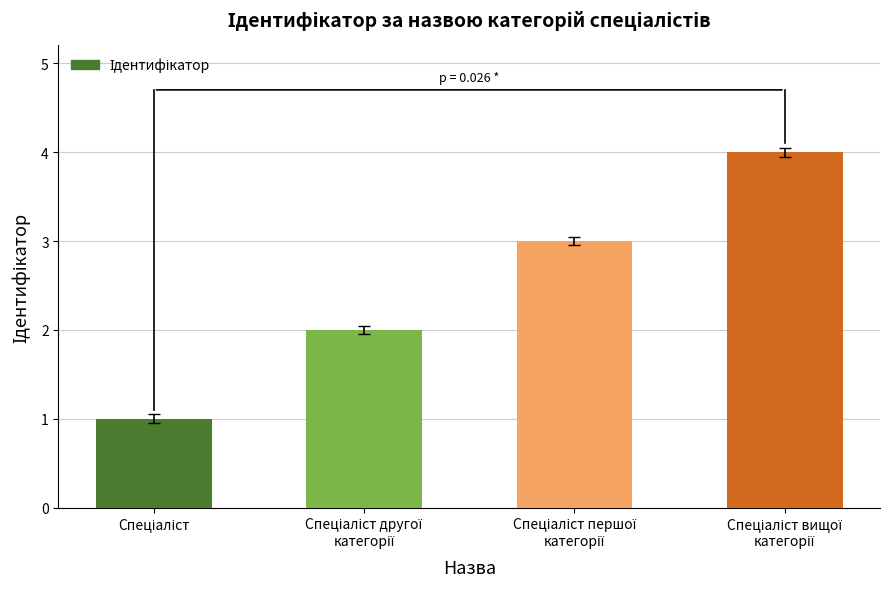

What is the difference between the maximum and minimum values?

3